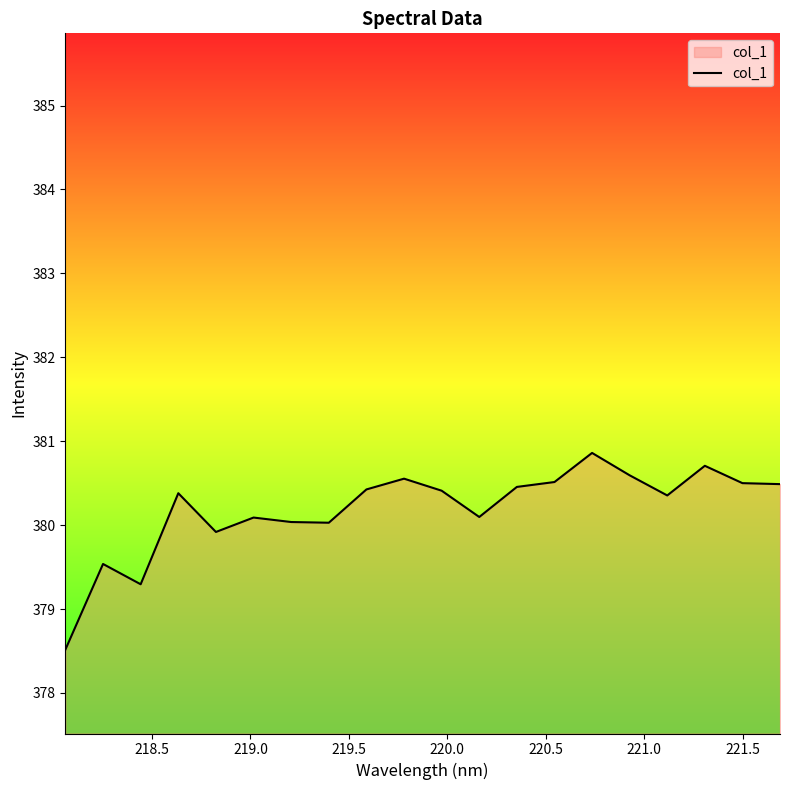

What is the maximum value shown in the chart?

380.9